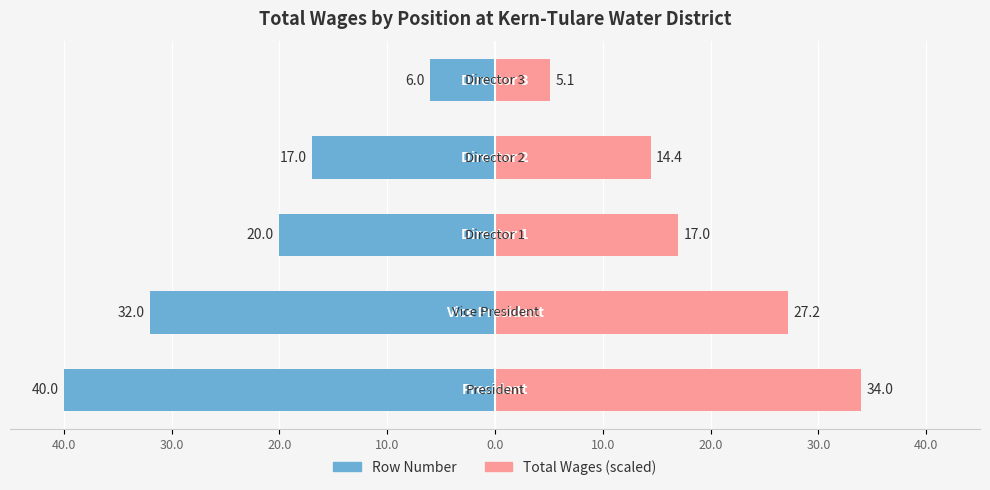

At how many categories does at least one series exceed -6?

5